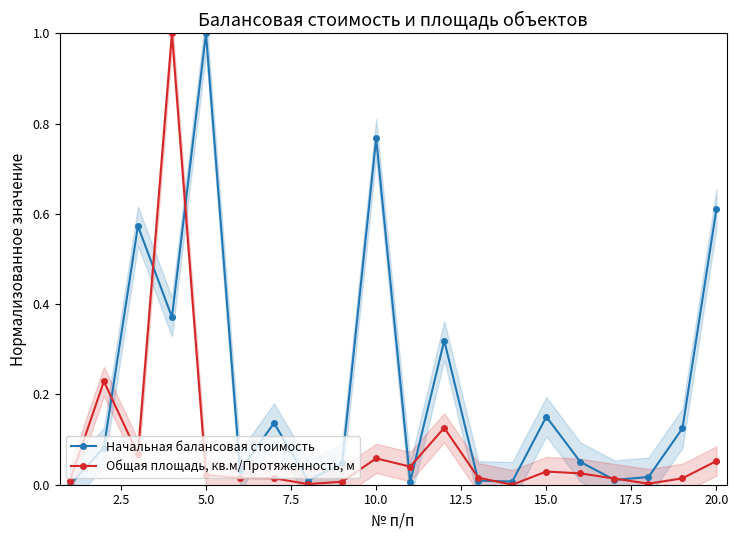

How many interior local peaks does the Начальная балансовая стоимость series have?

6